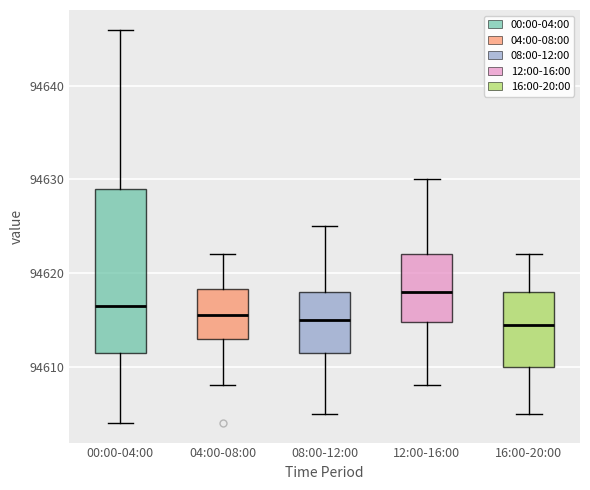

Where does the upper whisker of the box for 04:00-08:00 end on the y-axis? The values are not printed on the chart, so give them approximately, as read against the axis.

94622